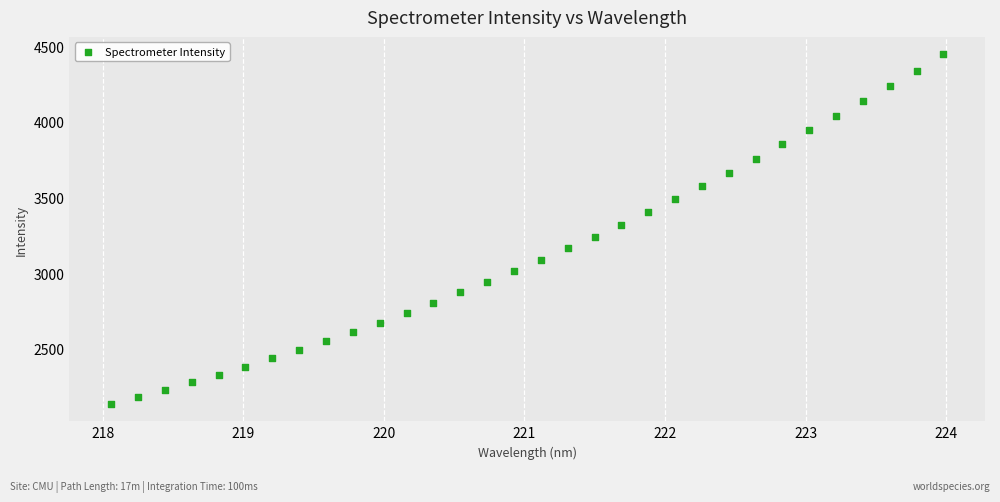

What is the range of X values (max minus min)?

5.9